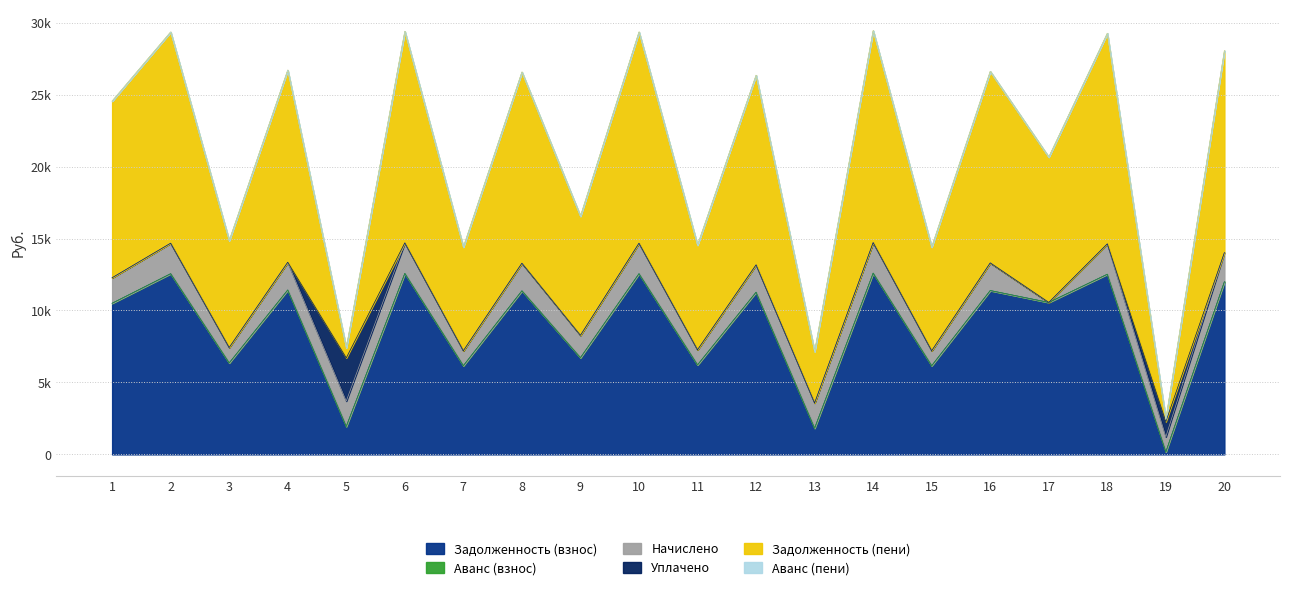

Reading left to right, transcribe all the data shown in this chart.

Задолженность (взнос): 10502.4	12556.8	6355.2	11424.0	1944.8	12576.0	6163.2	11366.4	6720.0	12556.8	6220.8	11270.4	1822.2	12595.2	6163.2	11385.6	10560.0	12518.4	174.7	12000.0
Аванс (взнос): 0.0	0.0	0.0	0.0	0.0	0.0	0.0	0.0	0.0	0.0	0.0	0.0	0.0	0.0	0.0	0.0	0.0	0.0	0.0	0.0
Начислено: 1772.3	2119.0	1072.4	1927.8	1762.6	2122.2	1040.0	1918.1	1555.2	2119.0	1049.8	1901.9	1752.8	2125.4	1040.0	1921.3	-462.0	2112.5	1049.8	2025.0
Уплачено: 0.0	0.0	0.0	0.0	3000.0	0.0	0.0	0.0	0.0	0.0	0.0	0.0	0.0	0.0	0.0	0.0	0.0	0.0	1050.4	0.0
Задолженность (пени): 12274.7	14675.8	7427.6	13351.8	707.4	14698.2	7203.2	13284.5	8275.2	14675.8	7270.6	13172.3	3575.1	14720.6	7203.2	13306.9	10098.0	14630.9	174.1	14025.0
Аванс (пени): 0.0	0.0	0.0	0.0	0.0	0.0	0.0	0.0	0.0	0.0	0.0	0.0	0.0	0.0	0.0	0.0	0.0	0.0	0.0	0.0